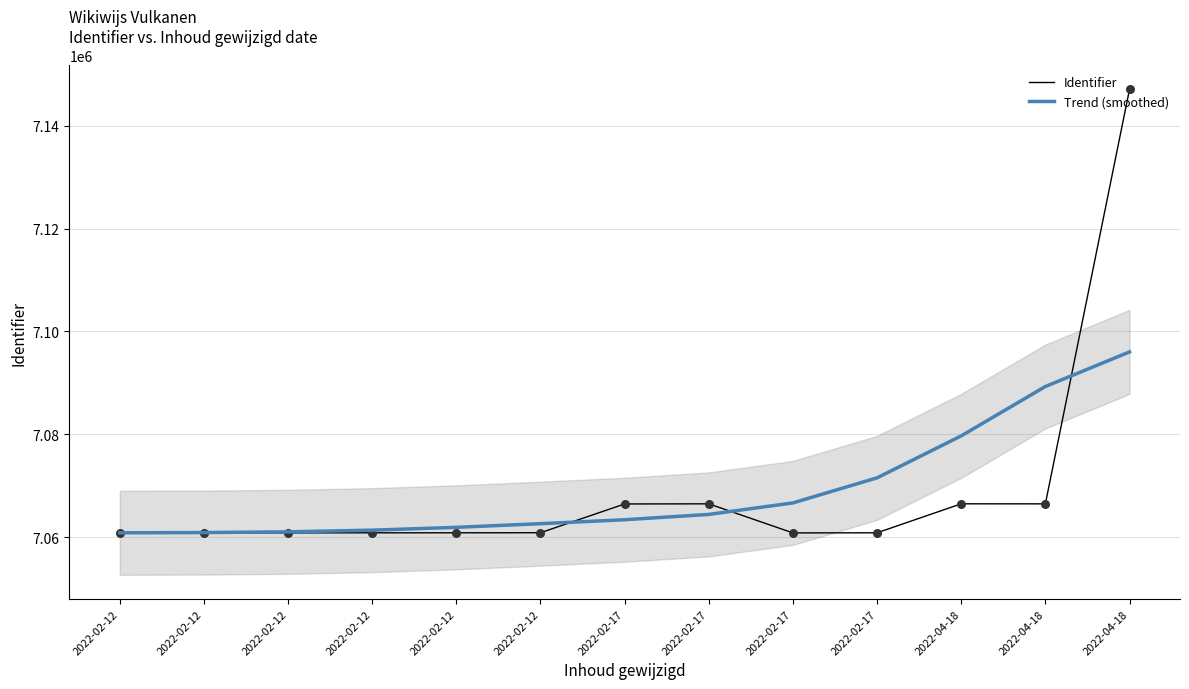

Which series contains the lowest Y value?

Identifier